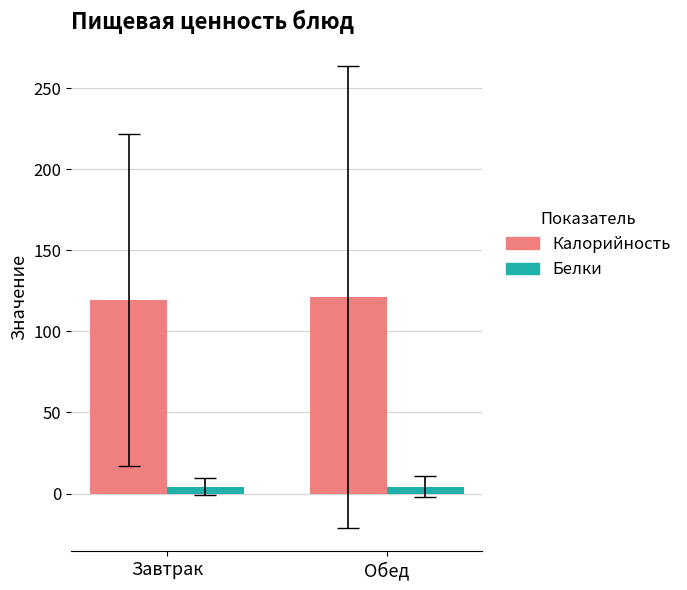

What is the label of the 1st bar from the right?

Обед